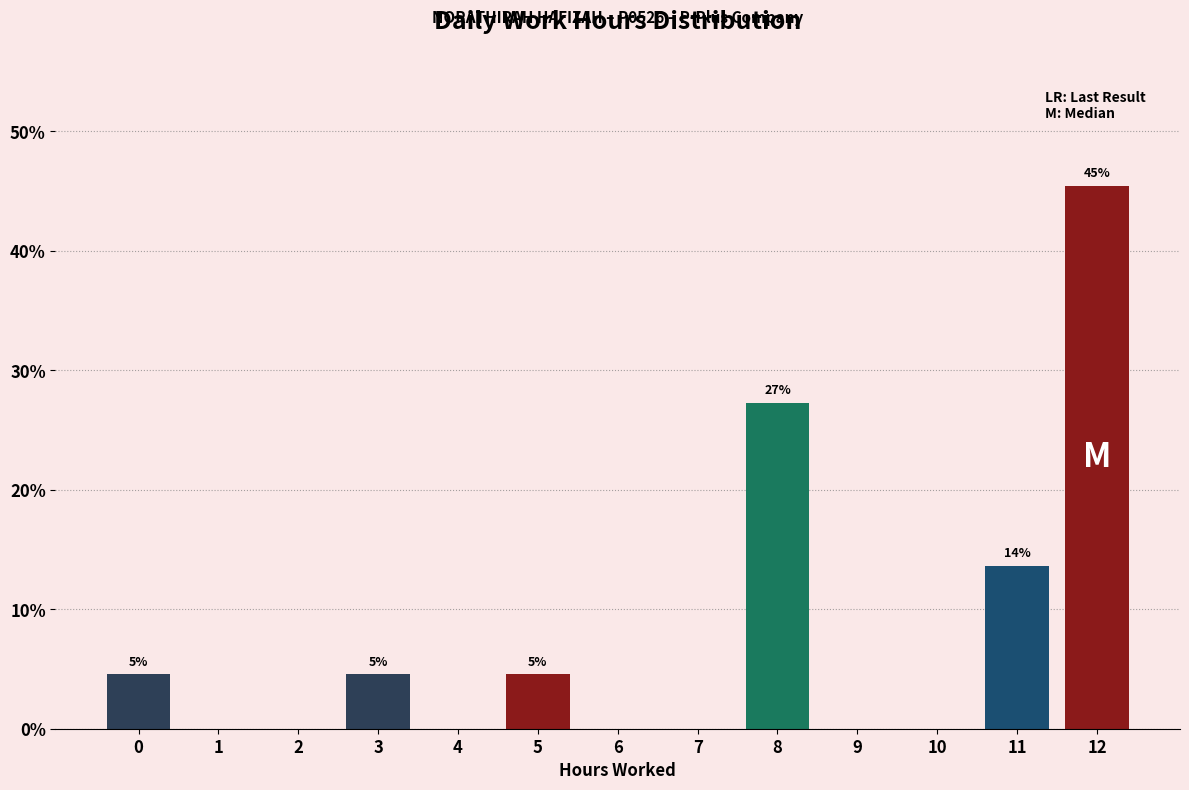

Reading left to right, list all the values displayed in this chart.

0=4.5	1=0.0	2=0.0	3=4.5	4=0.0	5=4.5	6=0.0	7=0.0	8=27.3	9=0.0	10=0.0	11=13.6	12=45.5